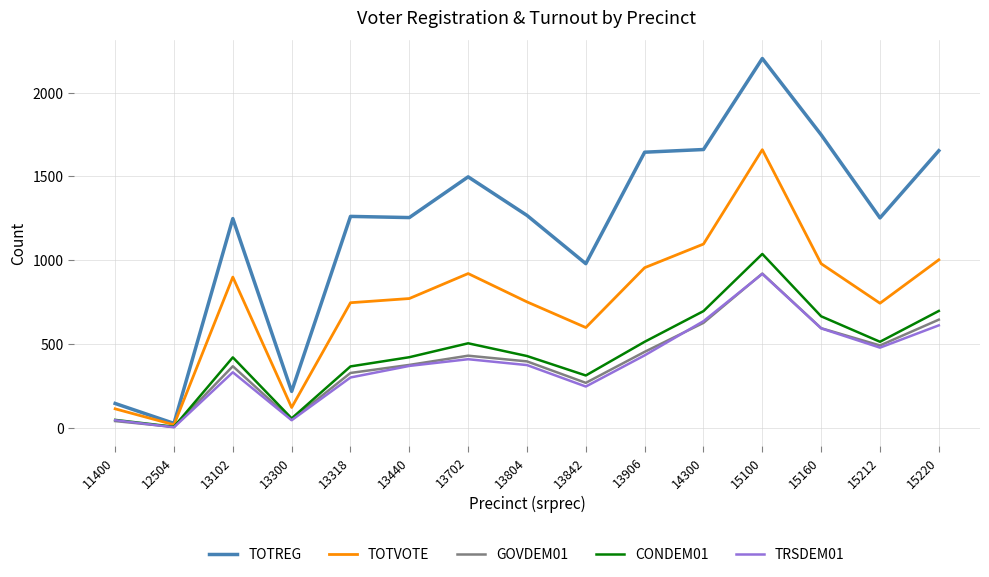

True or false: TOTREG has more than 1 interior local peaks.

True